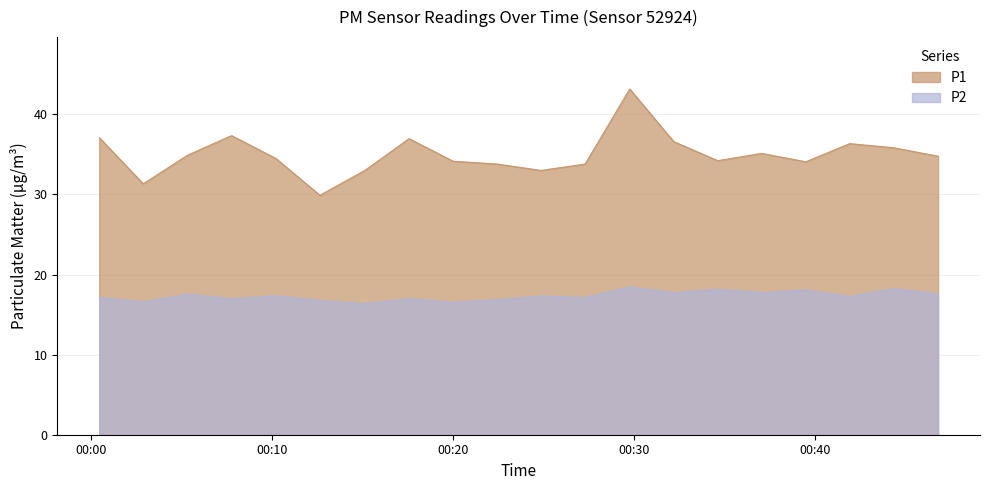

True or false: P2 and P1 intersect in this chart.

False